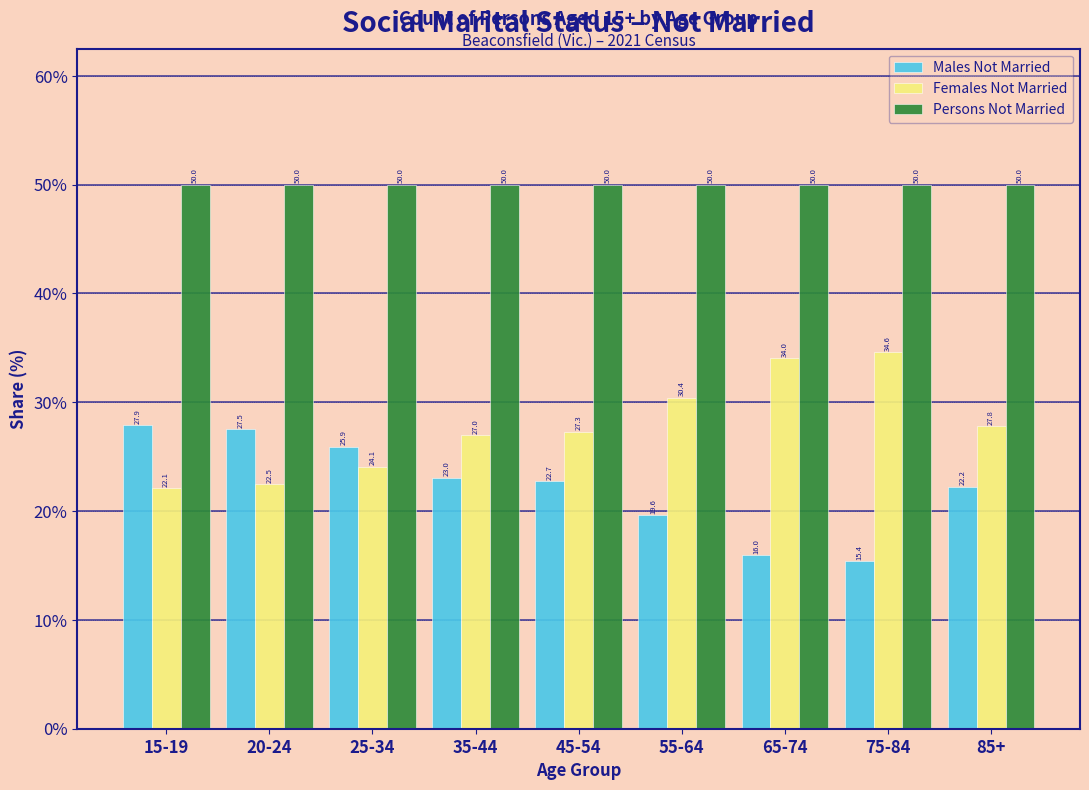

Reading left to right, transcribe all the data shown in this chart.

Males Not Married: 15-19=27.9	20-24=27.5	25-34=25.9	35-44=23.0	45-54=22.7	55-64=19.6	65-74=16.0	75-84=15.4	85+=22.2
Females Not Married: 15-19=22.1	20-24=22.5	25-34=24.1	35-44=27.0	45-54=27.3	55-64=30.4	65-74=34.0	75-84=34.6	85+=27.8
Persons Not Married: 15-19=50.0	20-24=50.0	25-34=50.0	35-44=50.0	45-54=50.0	55-64=50.0	65-74=50.0	75-84=50.0	85+=50.0